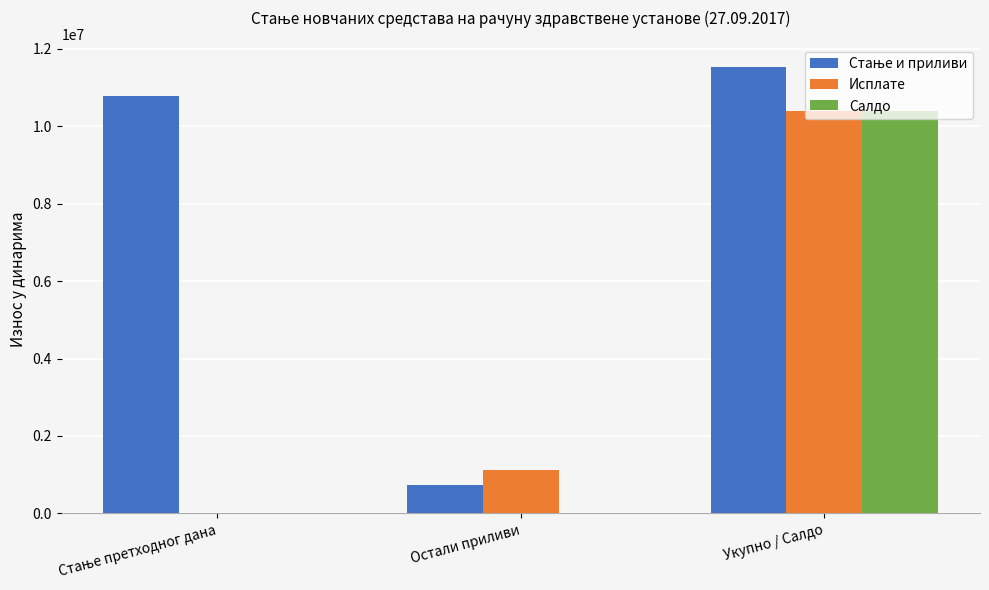

The value of Исплате at Укупно / Салдо is 10402277.1. True or false?

True